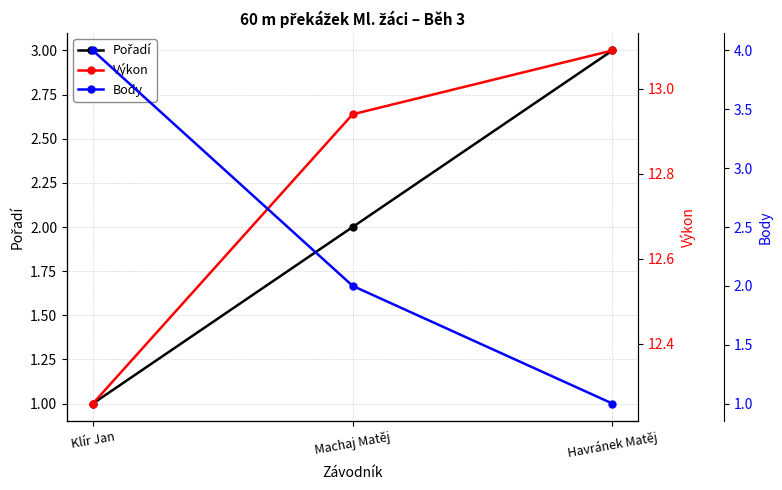

How many distinct data groups are displayed?

3